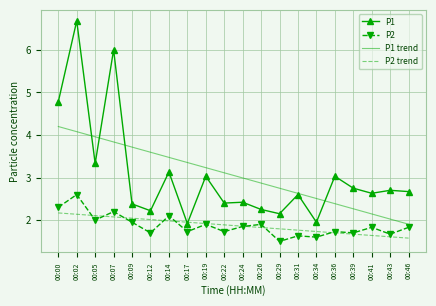

The P2 trend series shows 3.0 at 00:39. True or false?

False